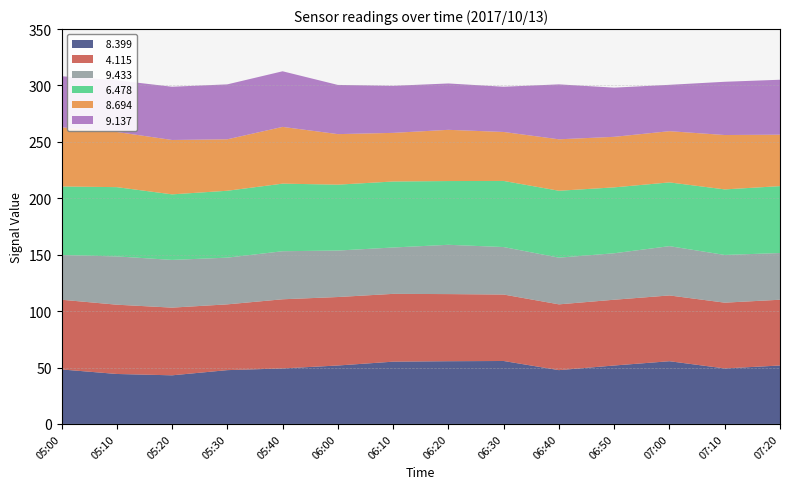

What is the total value across all series at 05:20?

298.9